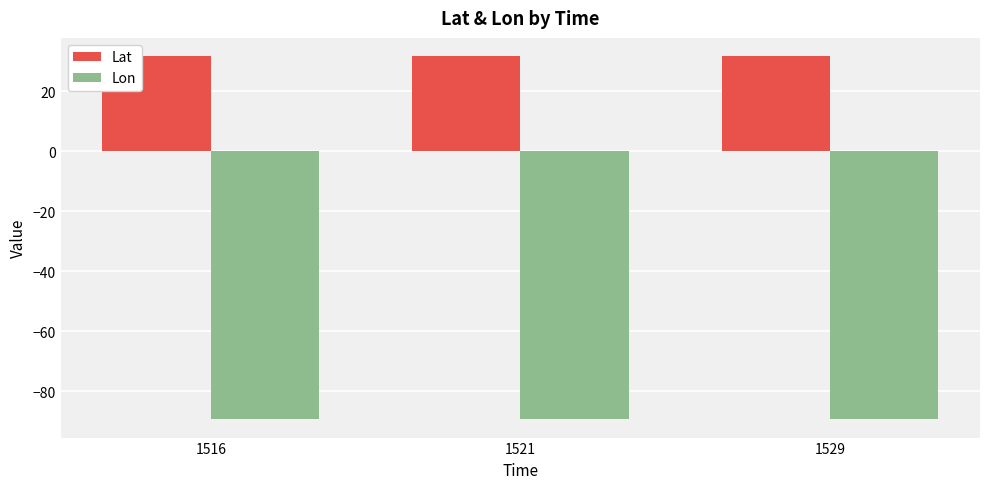

What is the average value of the Lat series?

31.8